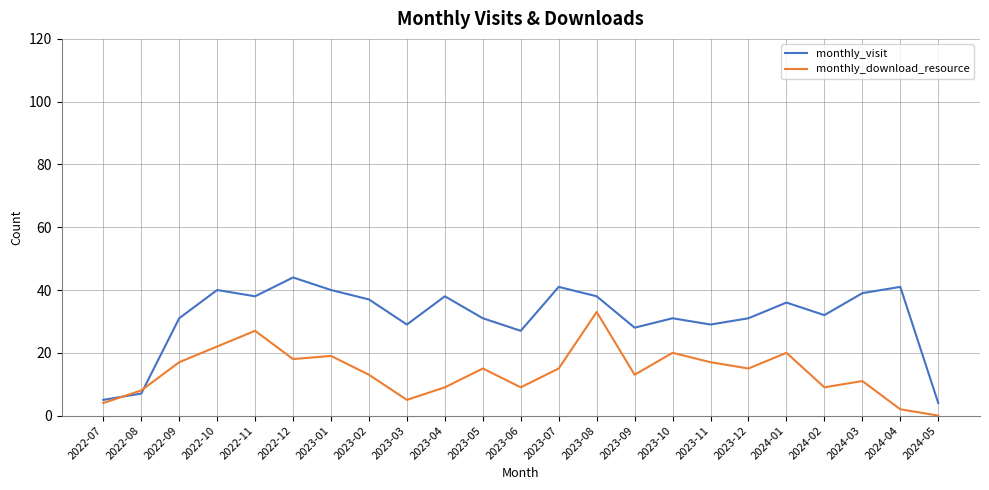

The value of monthly_download_resource at 2023-06 is 9. True or false?

True